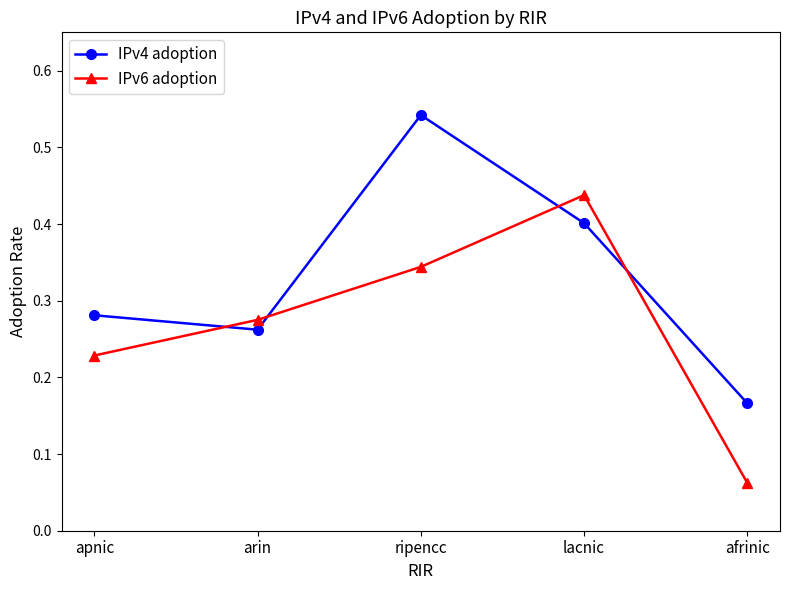

What are all the series names shown in the legend?

IPv4 adoption, IPv6 adoption